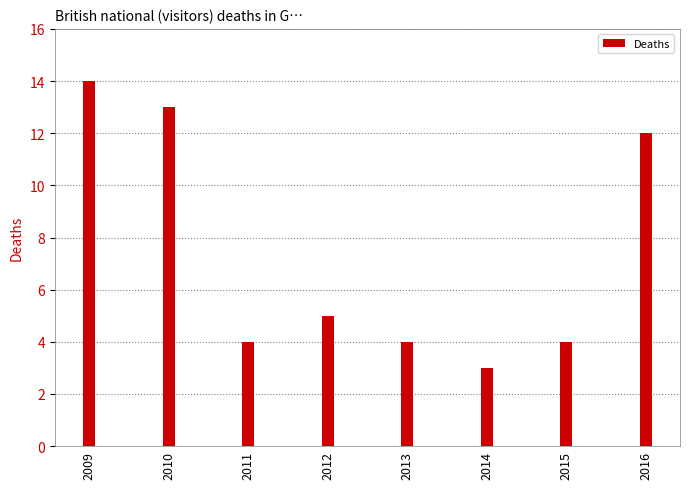

Reading left to right, extract all data points from this chart.

14	13	4	5	4	3	4	12